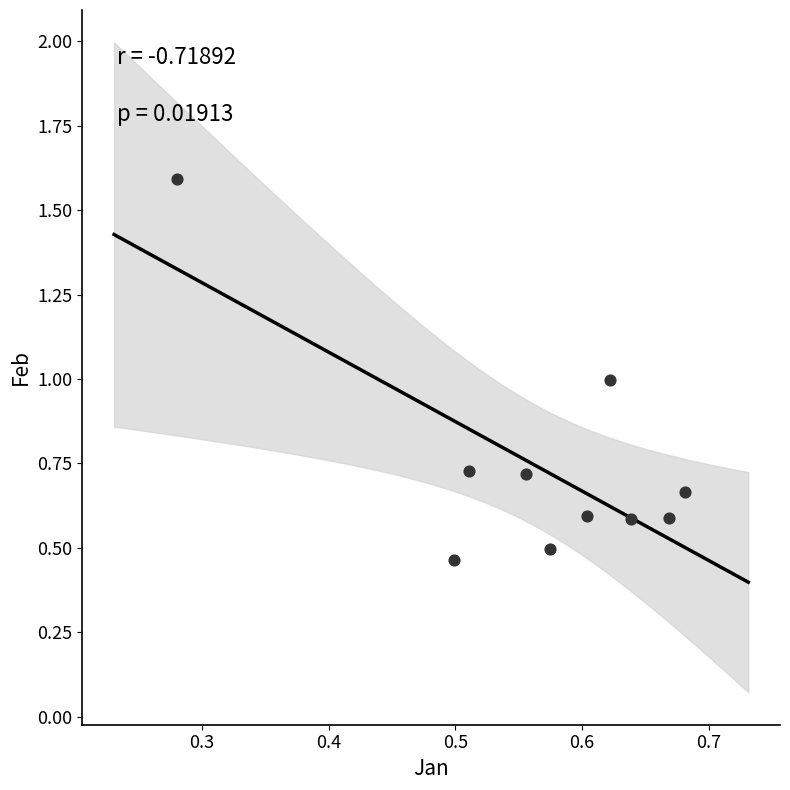

What is the range of Y values (max minus min)?

1.1